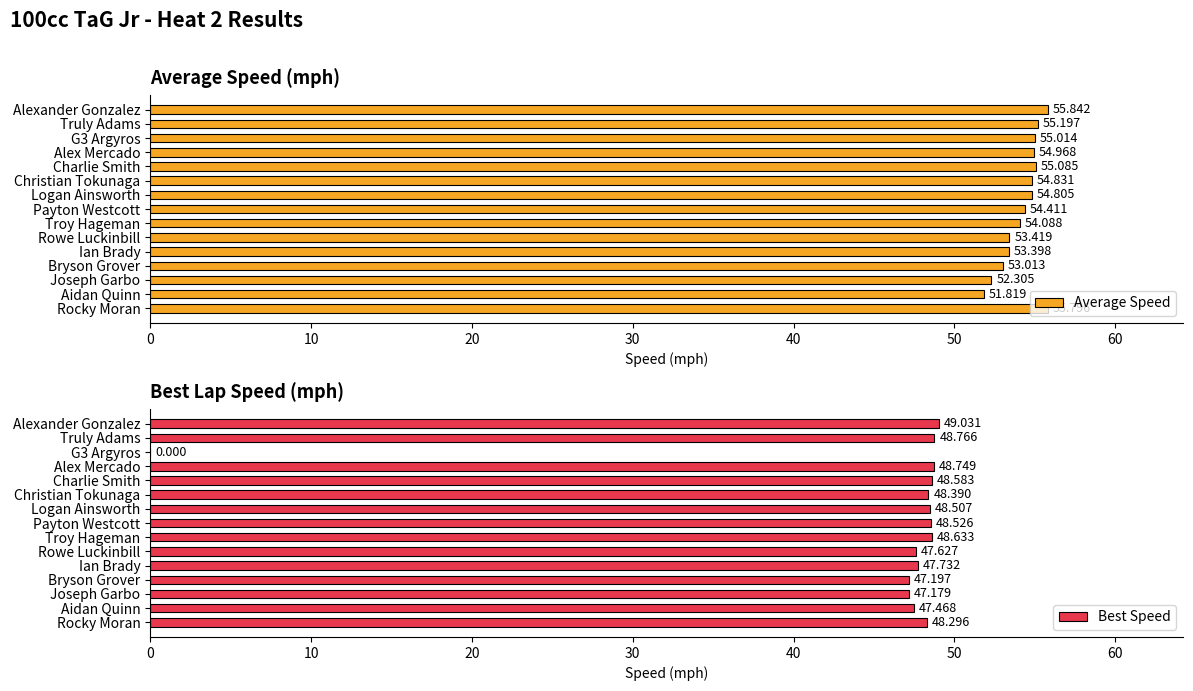

Reading right to left, list all the values displayed in this chart.

Average Speed: 55.8	55.2	55.0	55.0	55.1	54.8	54.8	54.4	54.1	53.4	53.4	53.0	52.3	51.8	55.8
Best Speed: 49.0	48.8	0.0	48.7	48.6	48.4	48.5	48.5	48.6	47.6	47.7	47.2	47.2	47.5	48.3